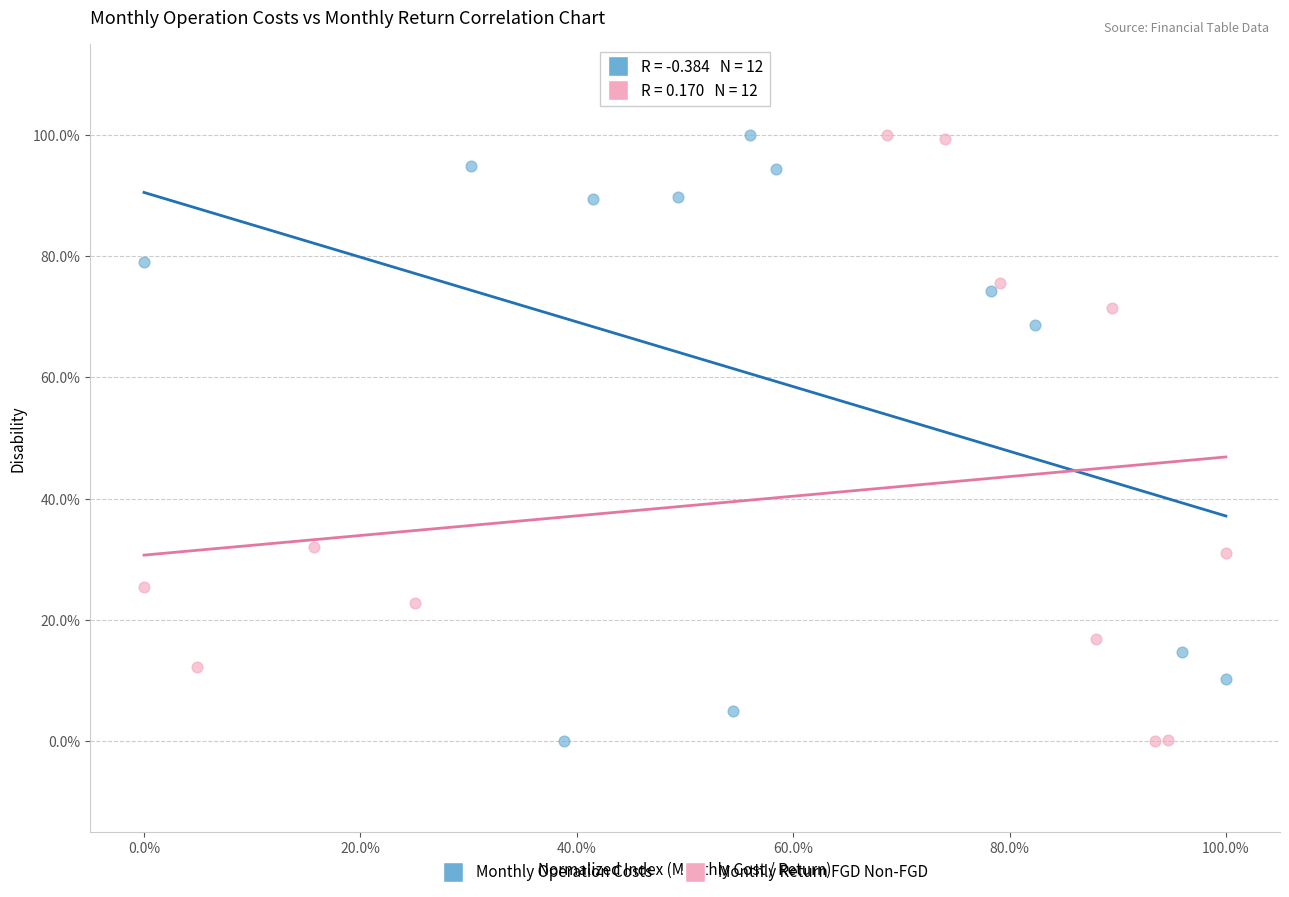

What are all the series names shown in the legend?

Monthly Operation Costs, Monthly Return FGD Non-FGD